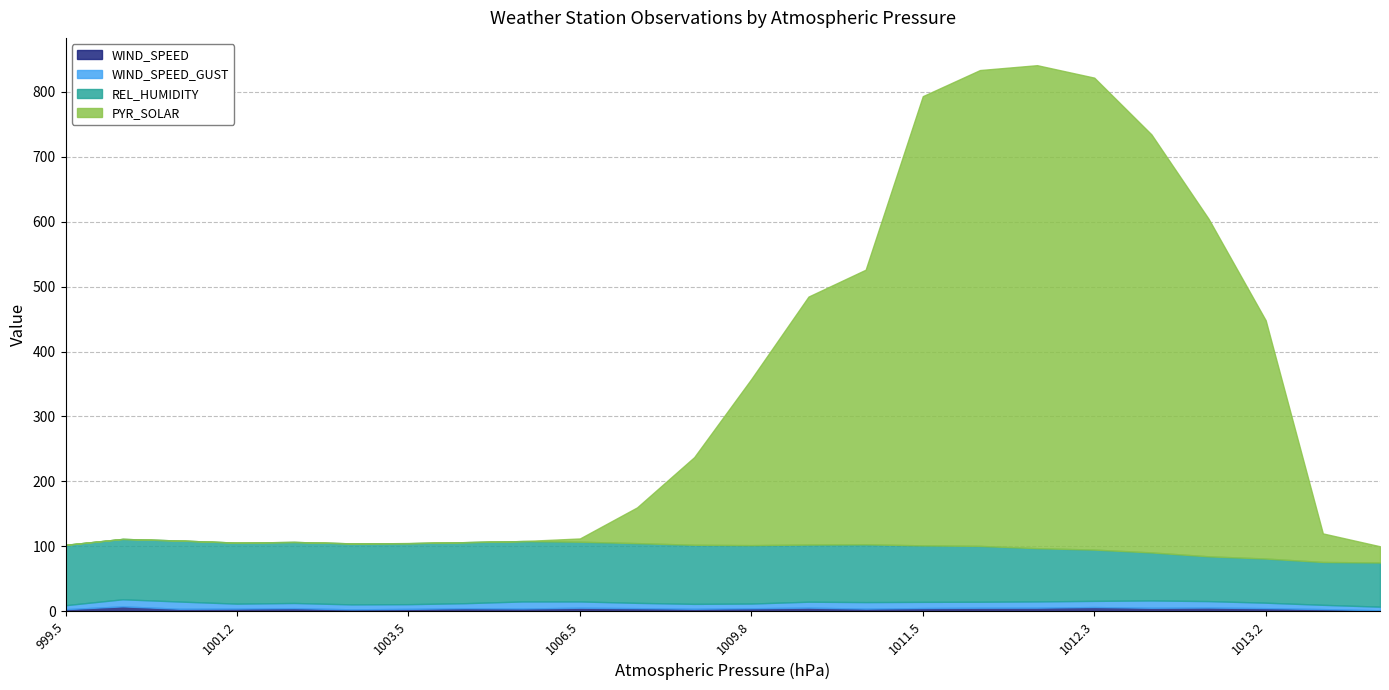

After their last crossing, which series has the higher values: WIND_SPEED or PYR_SOLAR?

PYR_SOLAR